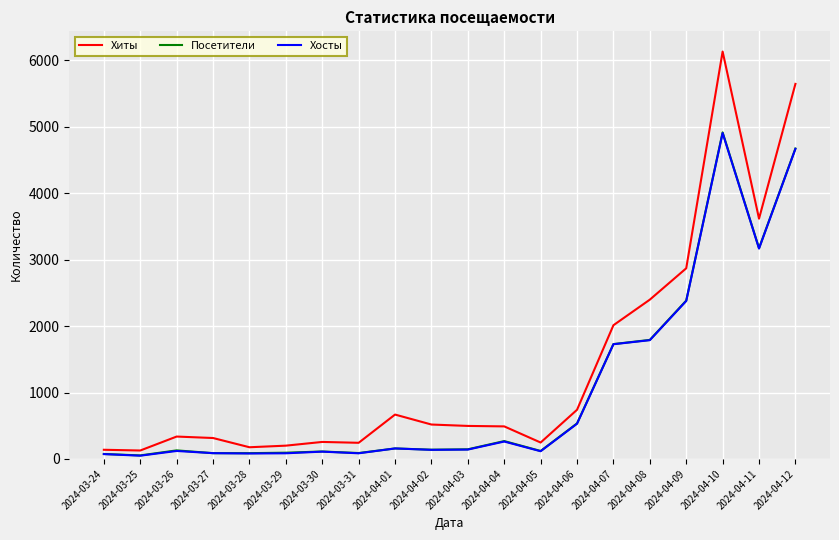

At which category is the sum across all series the highest?

2024-04-10